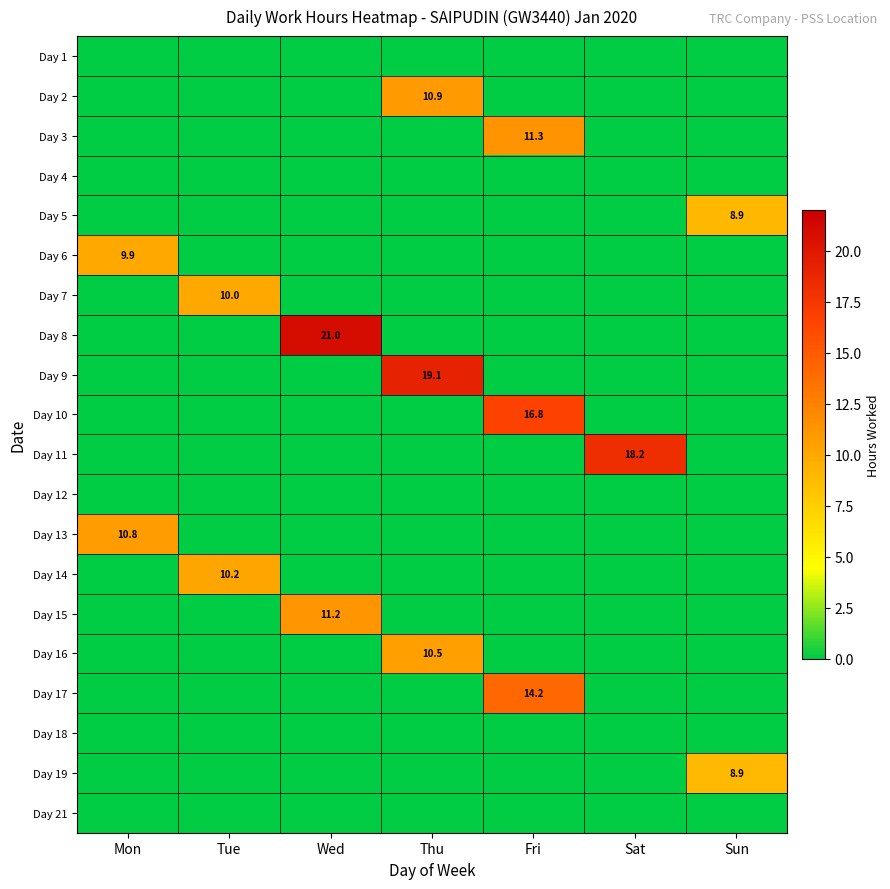

Which series has the largest range (max minus min)?

Day 8